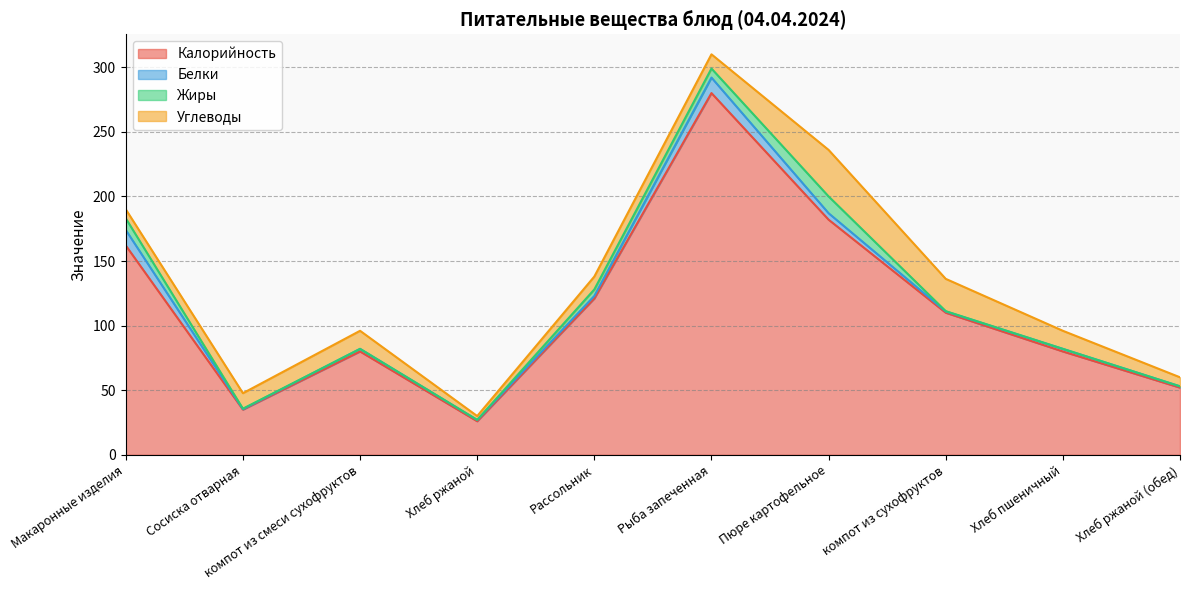

How many times do Жиры and Белки cross each other?

4